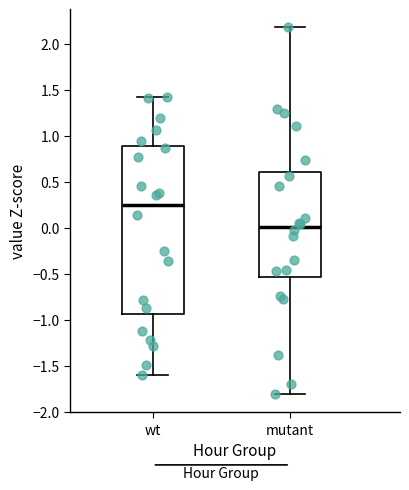

Reading left to right, read every box against the y-axis: the position of its median line, the range the box covers, and the ends of its whiskers. The values are not printed on the chart, so give them approximately, as read against the axis.

wt: median 0.25, box -0.95 to 0.90, whiskers -1.60 to 1.40
mutant: median 0.00, box -0.55 to 0.60, whiskers -1.80 to 2.20